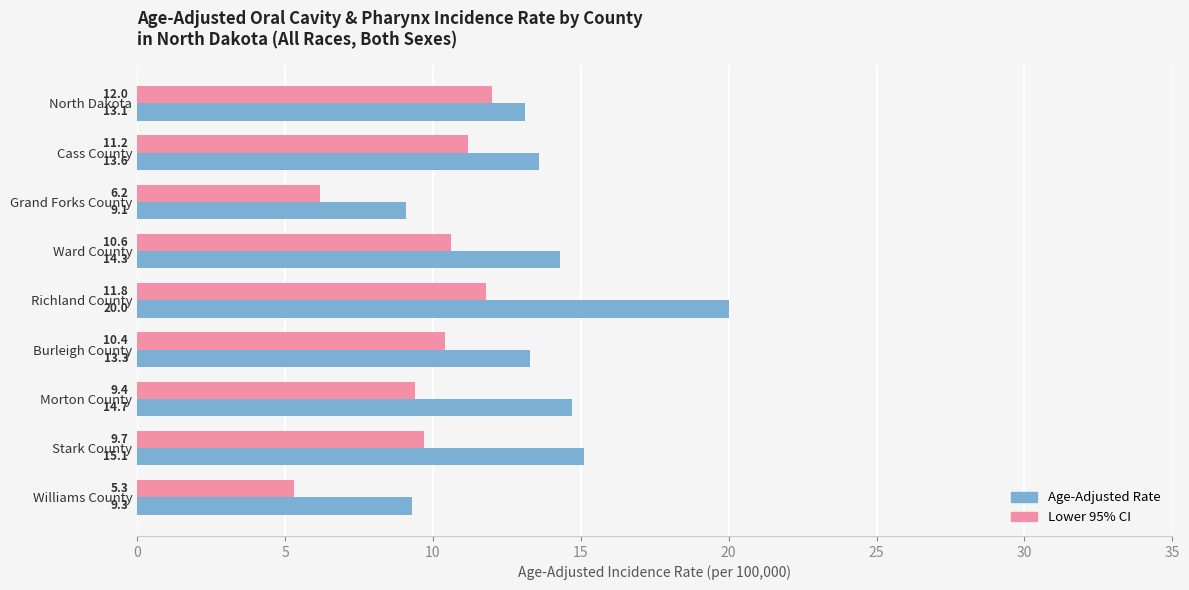

Rank the series by their maximum value, from highest to lowest.

Age-Adjusted Rate, Lower 95% CI